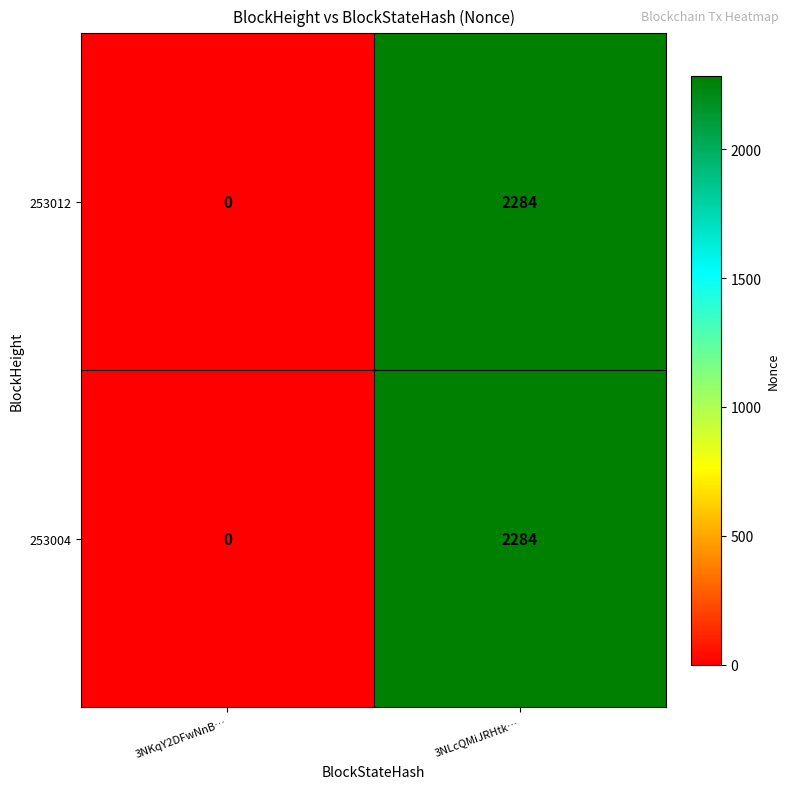

What is the highest value of the 253012 series?

2284